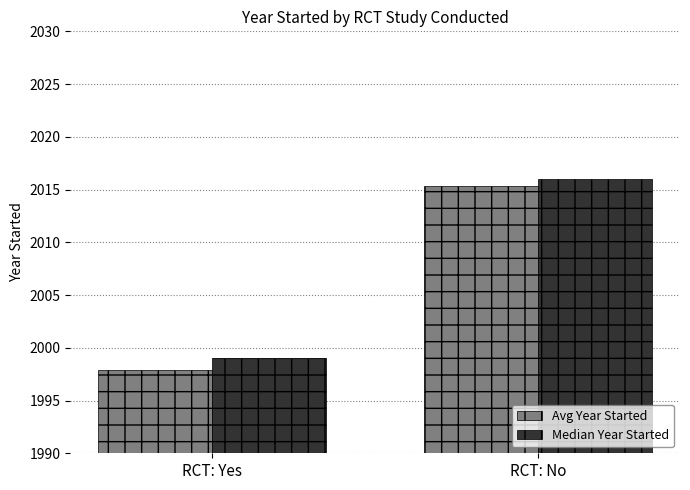

Count the Median Year Started values in the range 1999 to 2016.

2